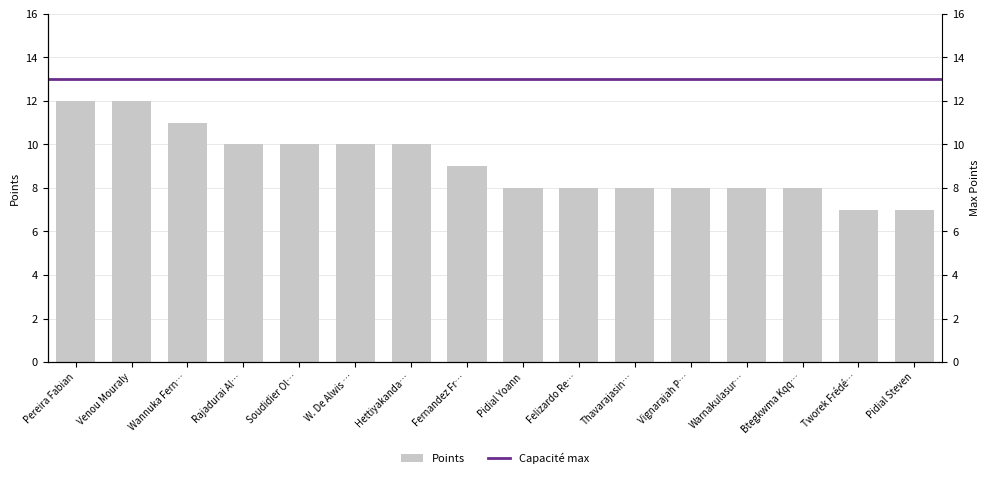

Where is the data nearest to the value 9?

Fernandez Fr…